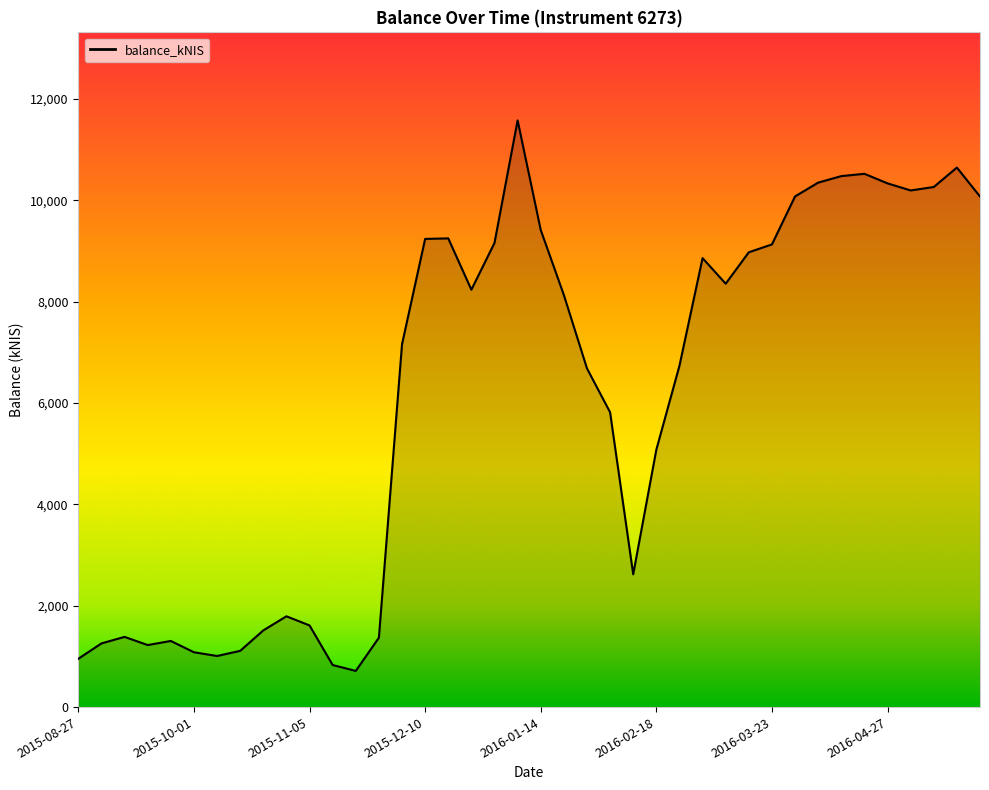

What is the minimum value shown in the chart?

713.9